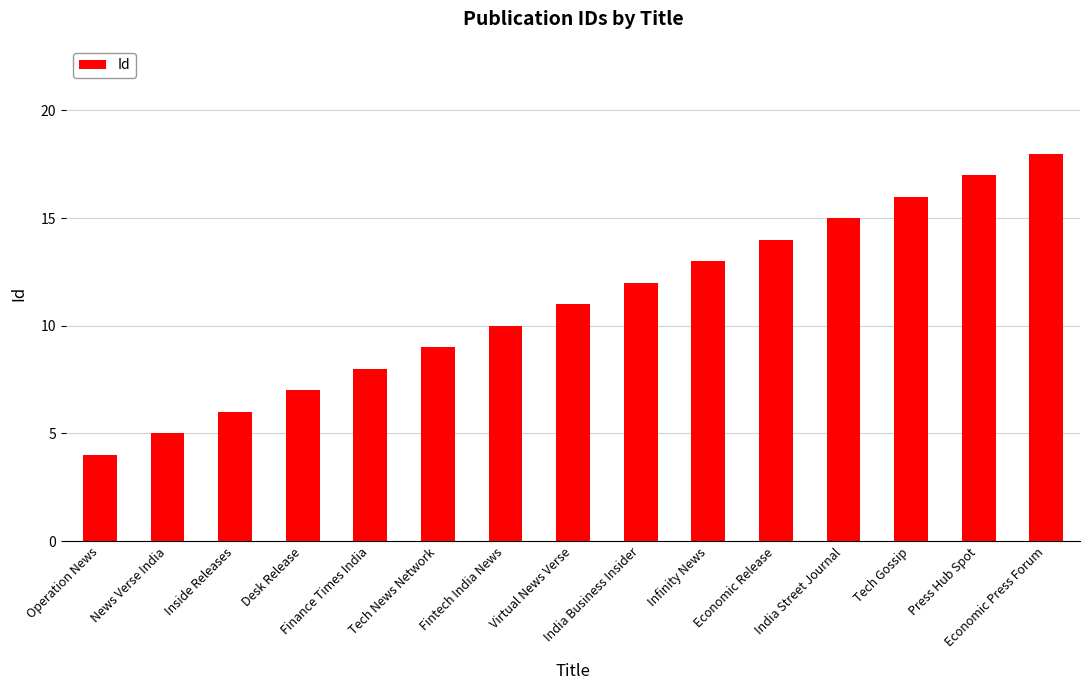

What is the average value?

11